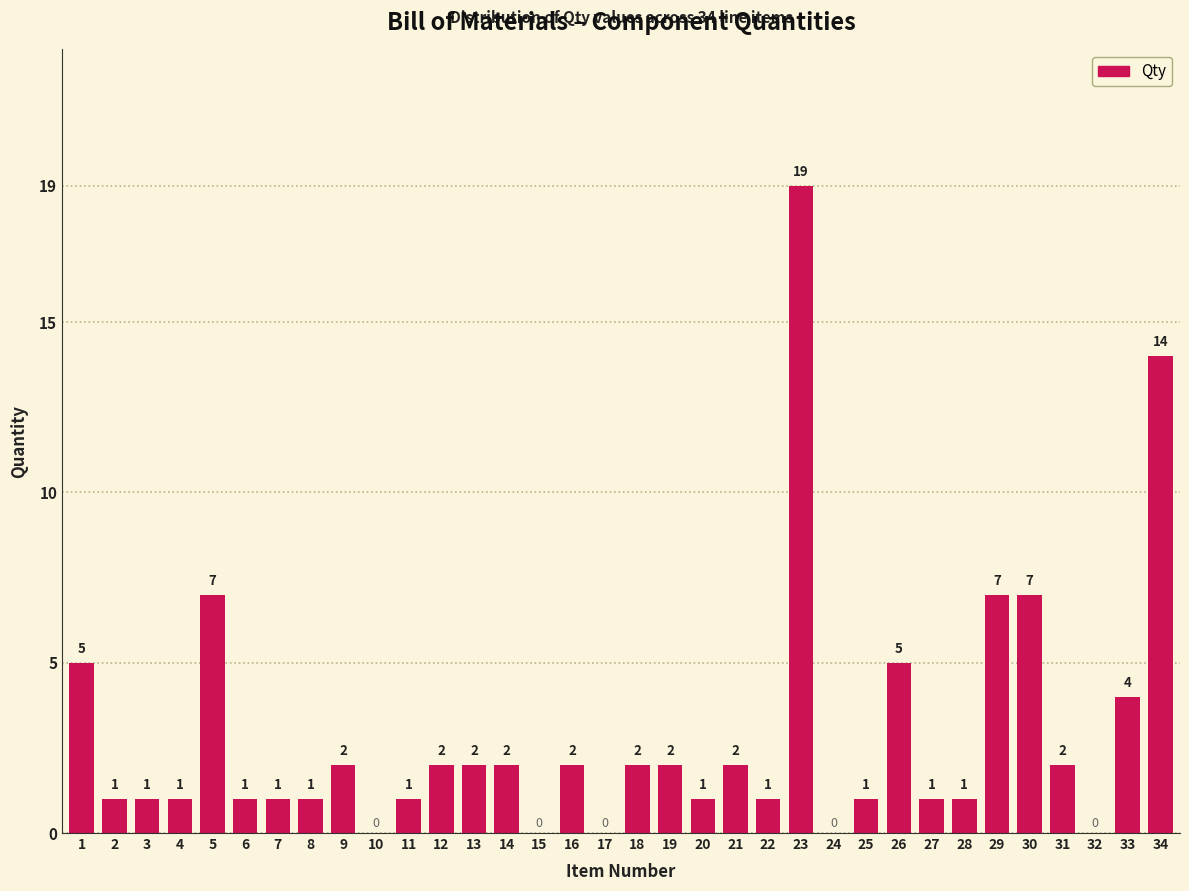

Reading left to right, list all the values displayed in this chart.

1=5	2=1	3=1	4=1	5=7	6=1	7=1	8=1	9=2	10=0	11=1	12=2	13=2	14=2	15=0	16=2	17=0	18=2	19=2	20=1	21=2	22=1	23=19	24=0	25=1	26=5	27=1	28=1	29=7	30=7	31=2	32=0	33=4	34=14